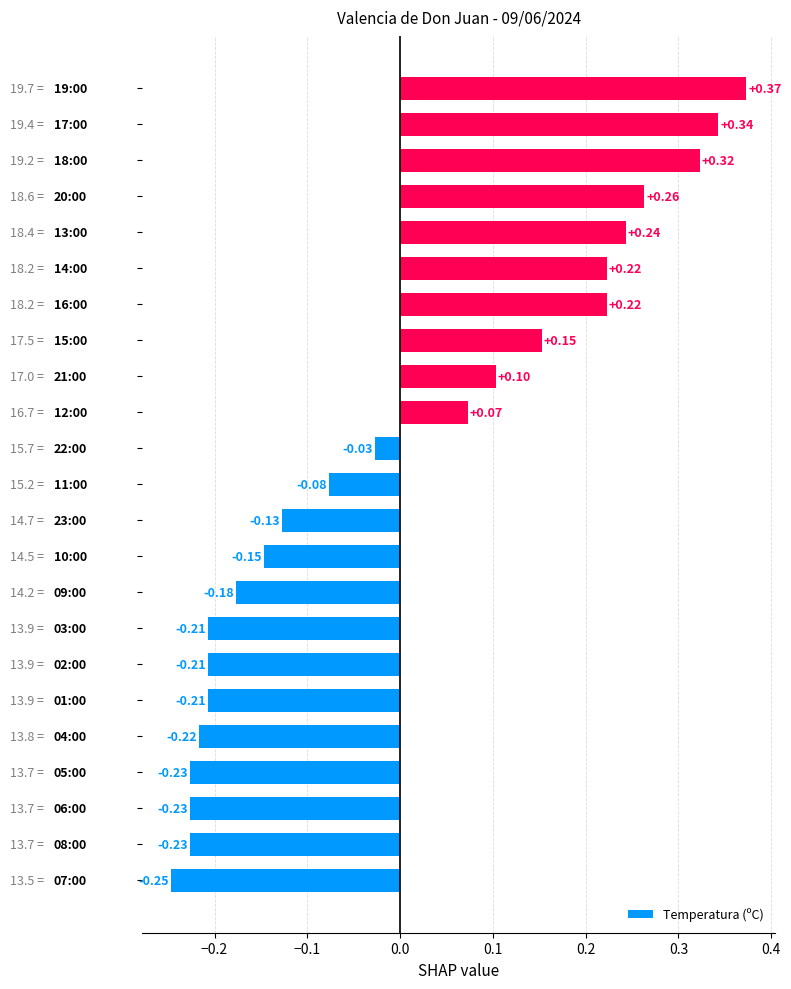

Are the bars horizontal?

Yes